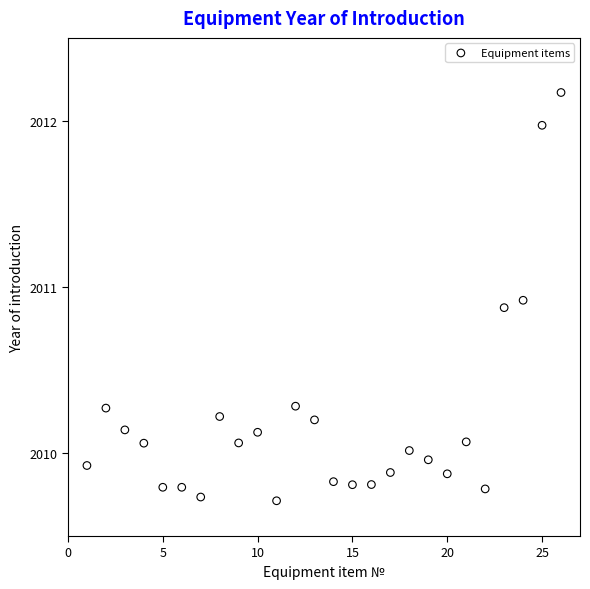

What is the range of X values (max minus min)?

25.0